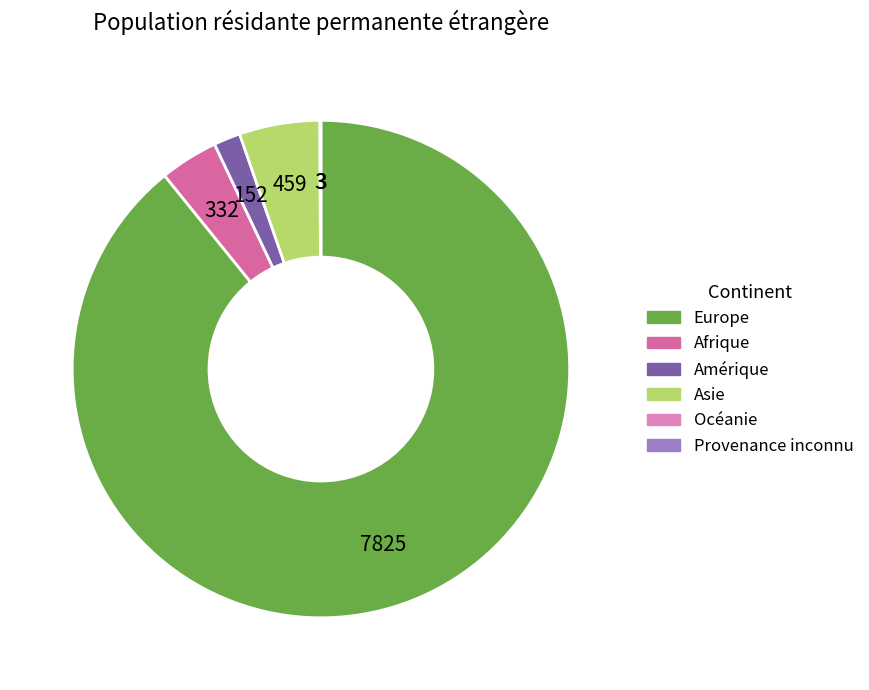

What percentage do Afrique and Asie together represent?

9.0%